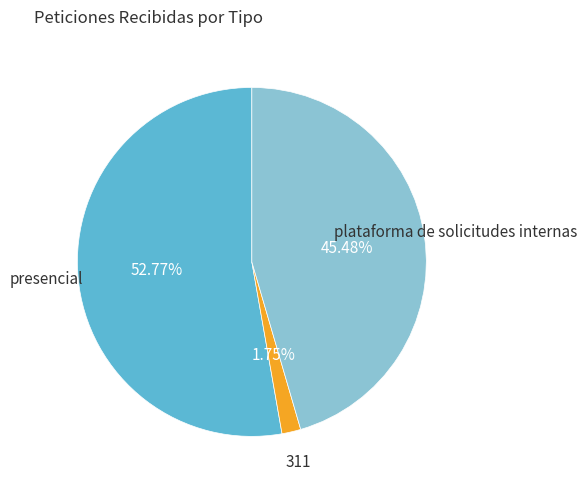

Does any single category account for the majority?

Yes